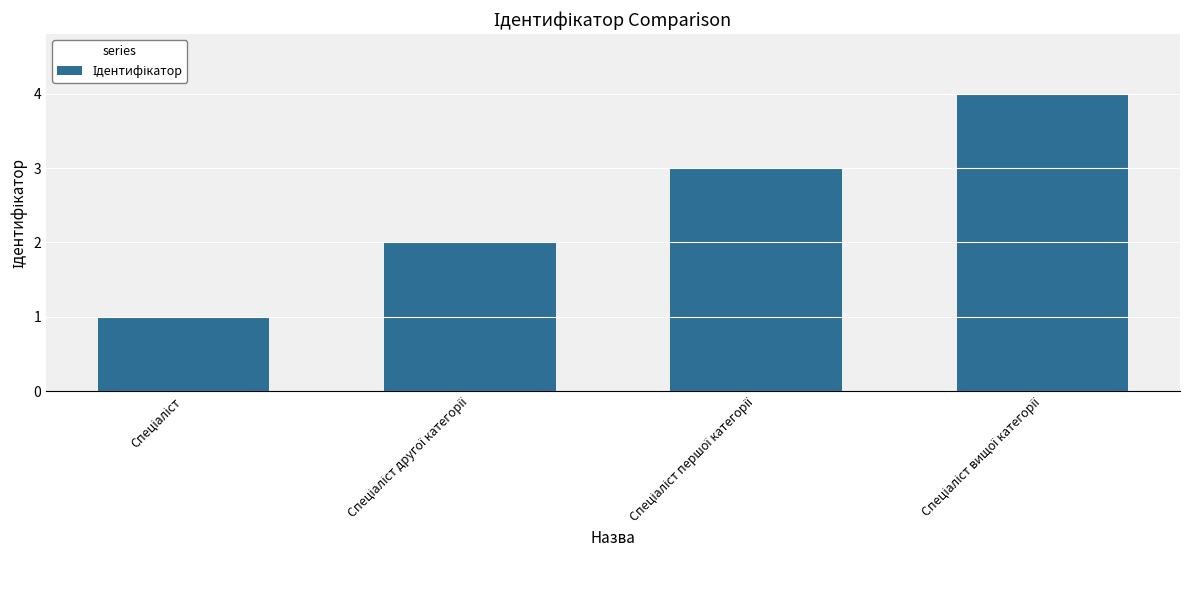

Count the values in the range 2 to 4.

3